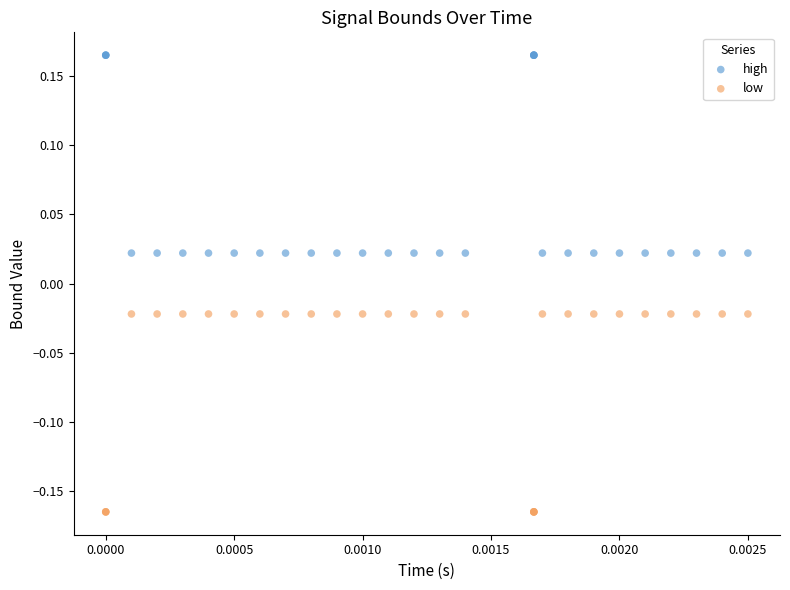

Which series contains the highest Y value?

high